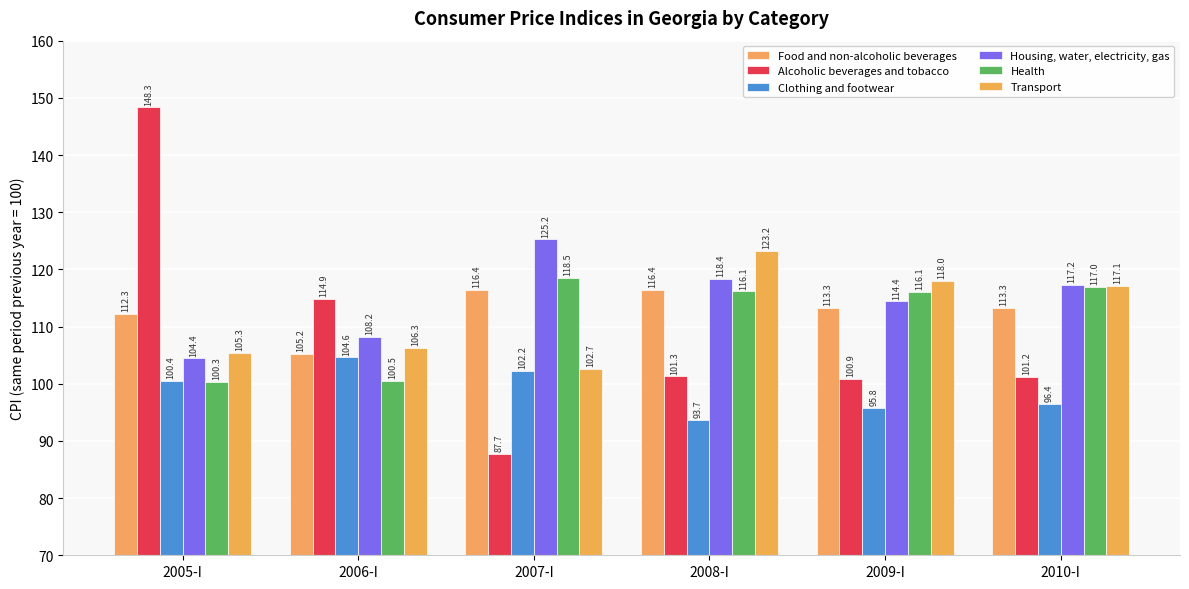

Reading left to right, what are all the values shown in this chart?

Food and non-alcoholic beverages: 112.3	105.2	116.4	116.4	113.3	113.3
Alcoholic beverages and tobacco: 148.3	114.9	87.7	101.3	100.9	101.2
Clothing and footwear: 100.4	104.6	102.2	93.7	95.8	96.4
Housing, water, electricity, gas: 104.4	108.2	125.2	118.4	114.4	117.2
Health: 100.3	100.5	118.5	116.1	116.1	117.0
Transport: 105.3	106.3	102.7	123.2	118.0	117.1